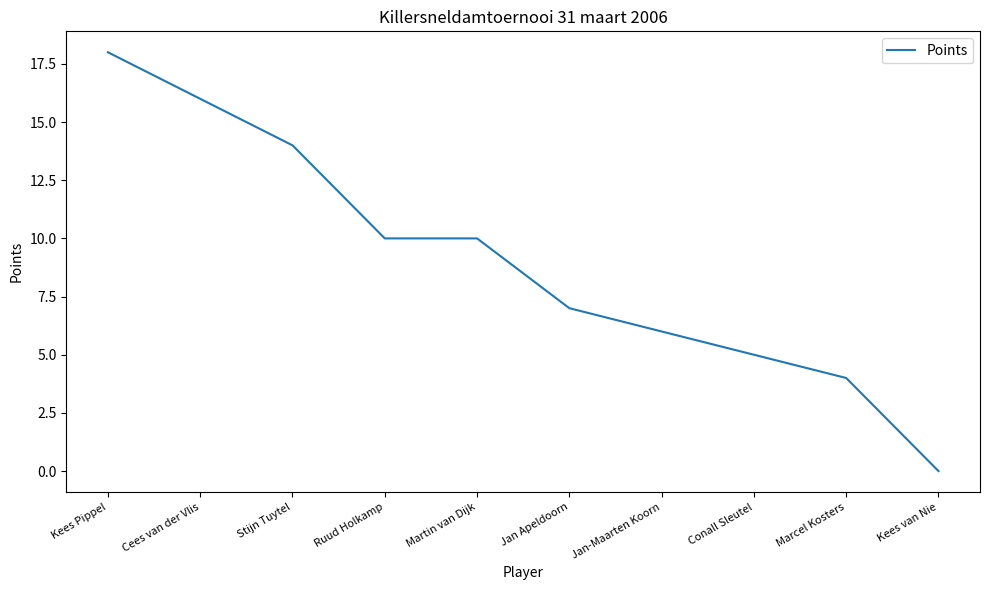

Which has a higher value, Cees van der Vlis or Jan Apeldoorn?

Cees van der Vlis